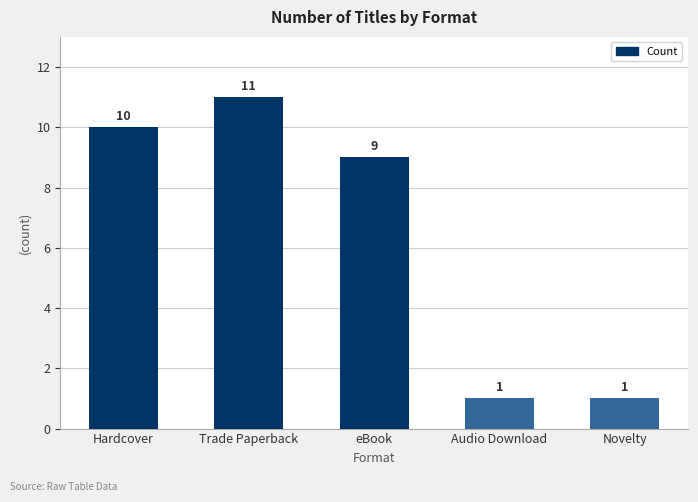

How many series are shown in this chart?

1